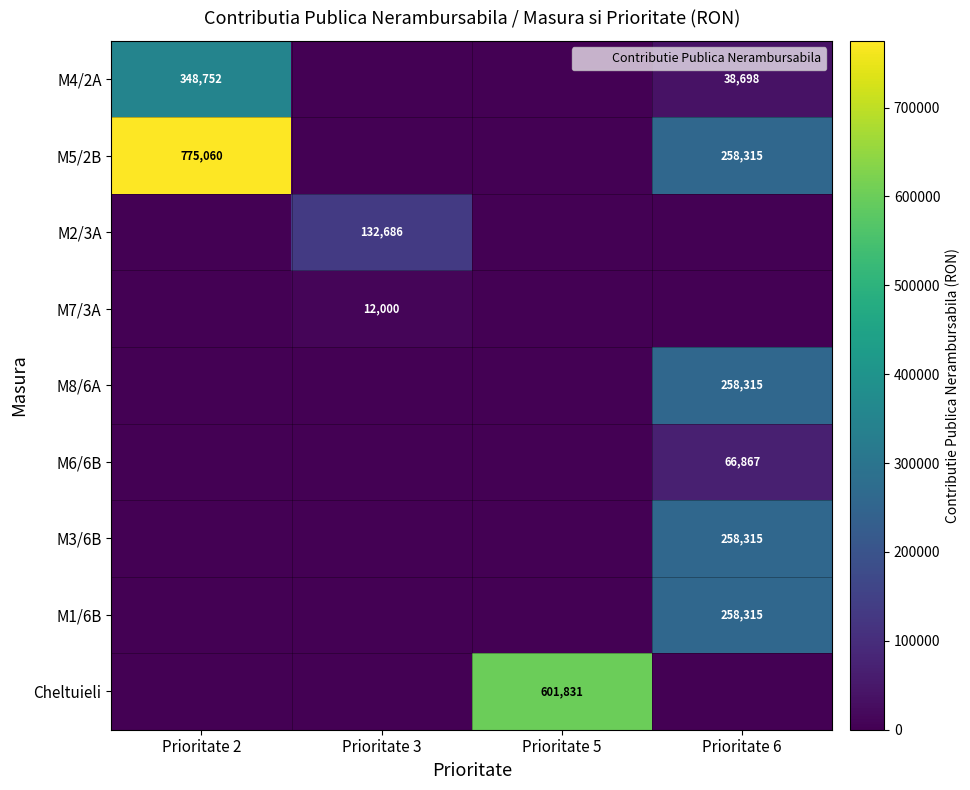

How many data points does each series have?

4